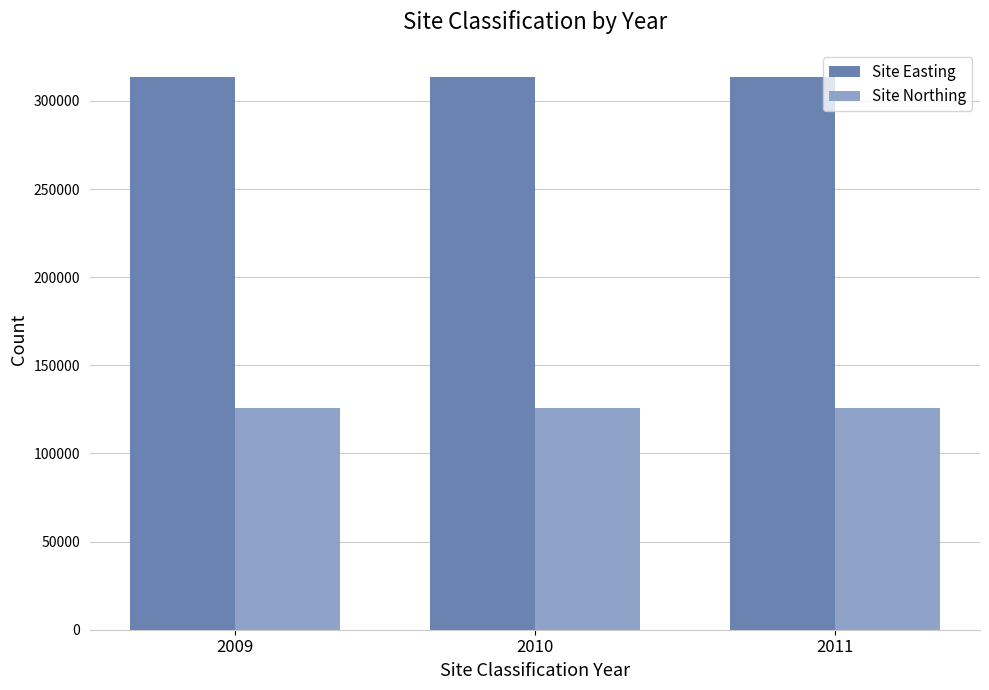

What is the smallest value displayed?

125992